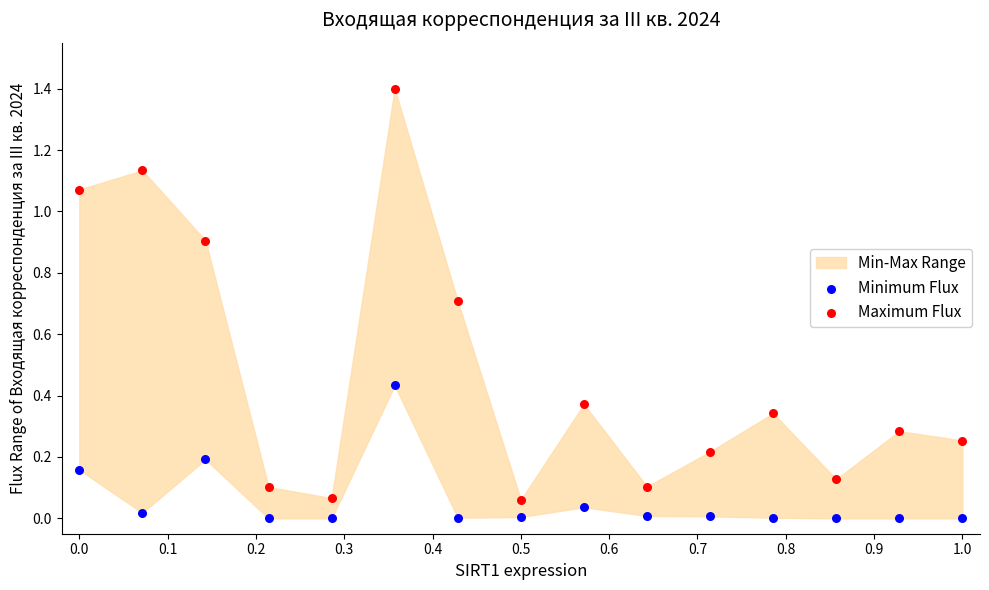

Which series reaches the minimum Y coordinate?

Minimum Flux